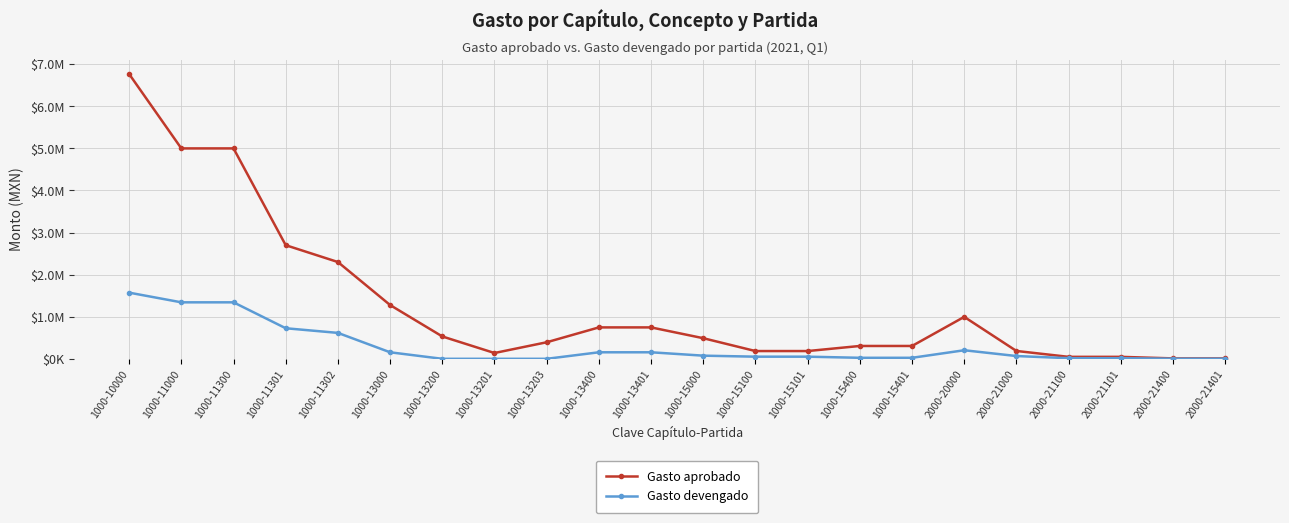

Reading right to left, extract all data points from this chart.

Gasto aprobado: 10000.0	10000.0	46604.0	46604.0	186604.0	996604.0	305272.2	305272.2	184449.7	184449.7	489721.8	746400.0	746400.0	393311.5	137962.6	531274.2	1277674.1	2300000.0	2700000.0	5000000.0	5000000.0	6767396.0
Gasto devengado: 2578.0	2578.0	14517.5	14517.5	66074.2	203493.9	24075.0	24075.0	50842.1	50842.1	74917.1	155100.0	155100.0	0.0	0.0	0.0	155100.0	616011.0	726319.0	1342330.0	1342330.0	1572347.2